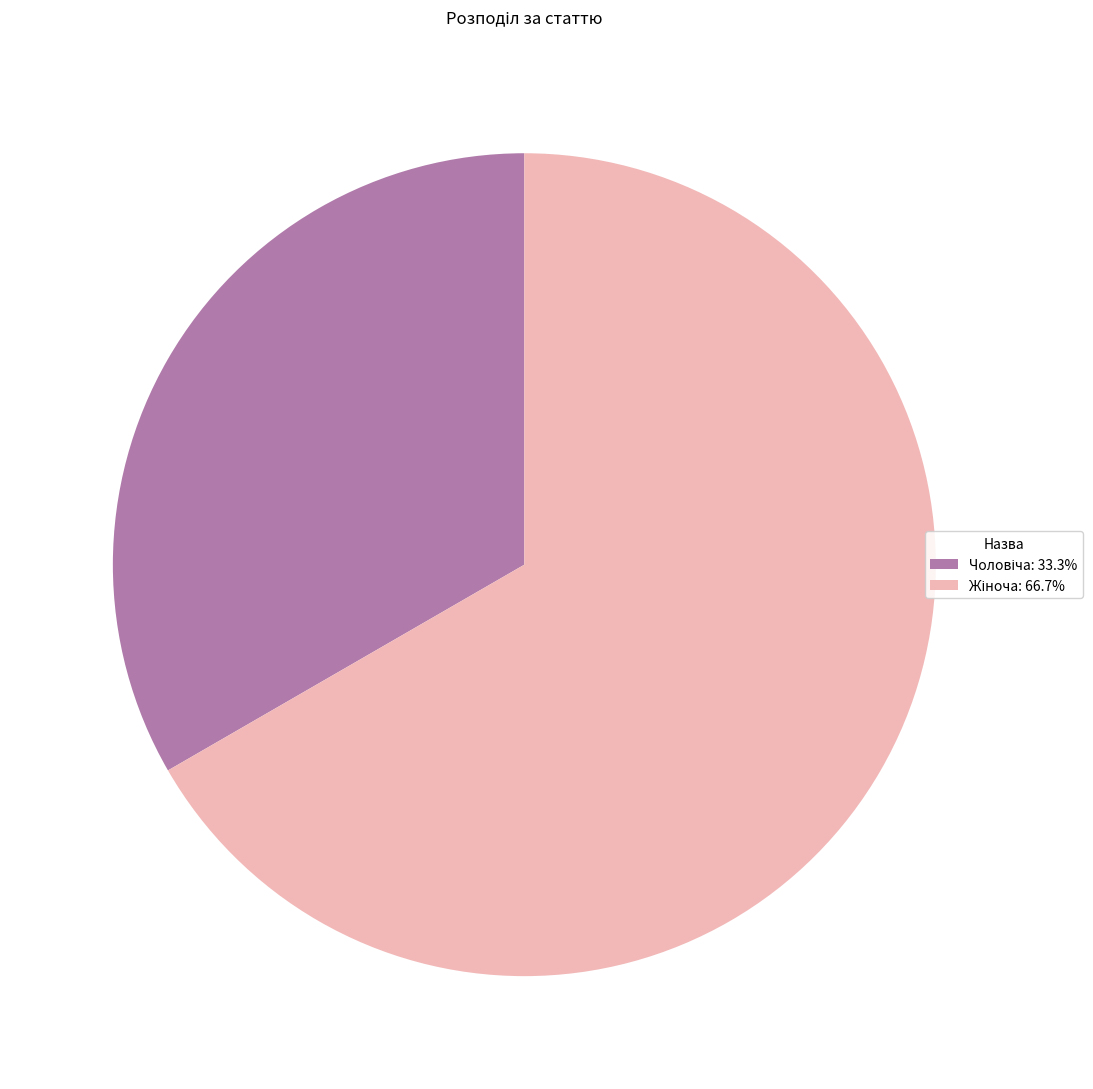

Does any single category account for the majority?

Yes